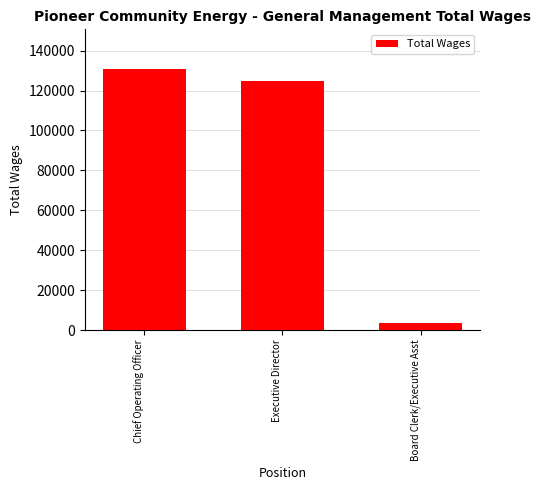

Which label corresponds to the largest value in the chart?

Chief Operating Officer